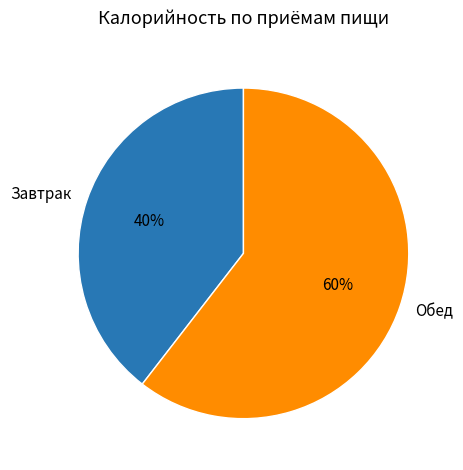

Which slice is the smallest?

Завтрак